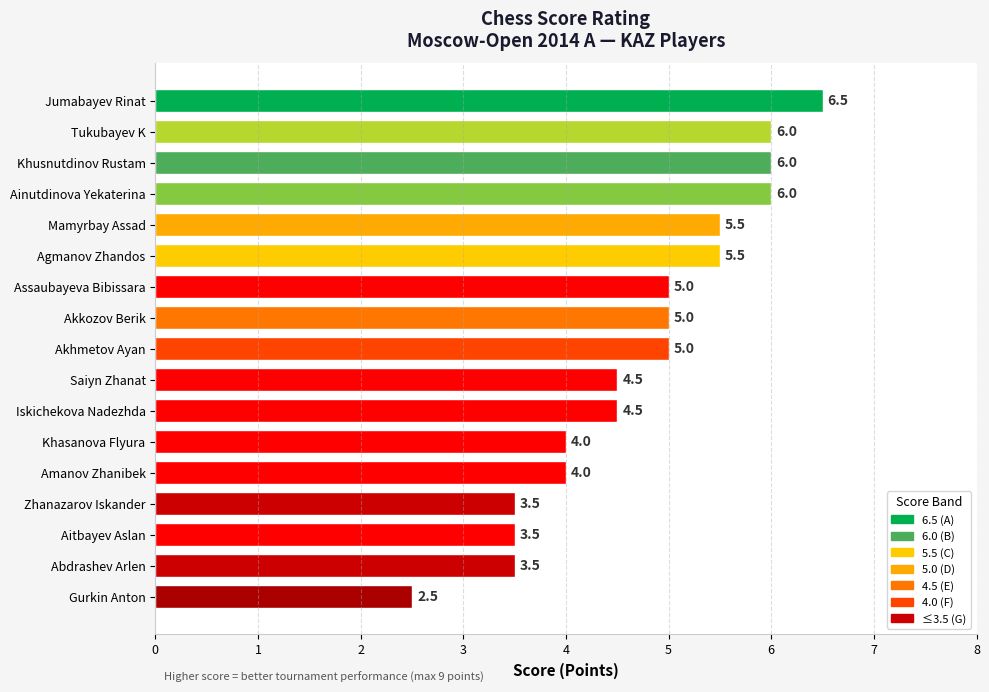

How many data points are less than 5?

8